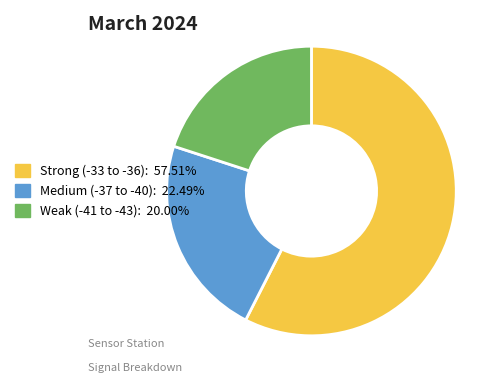

How many segments does this pie chart have?

3